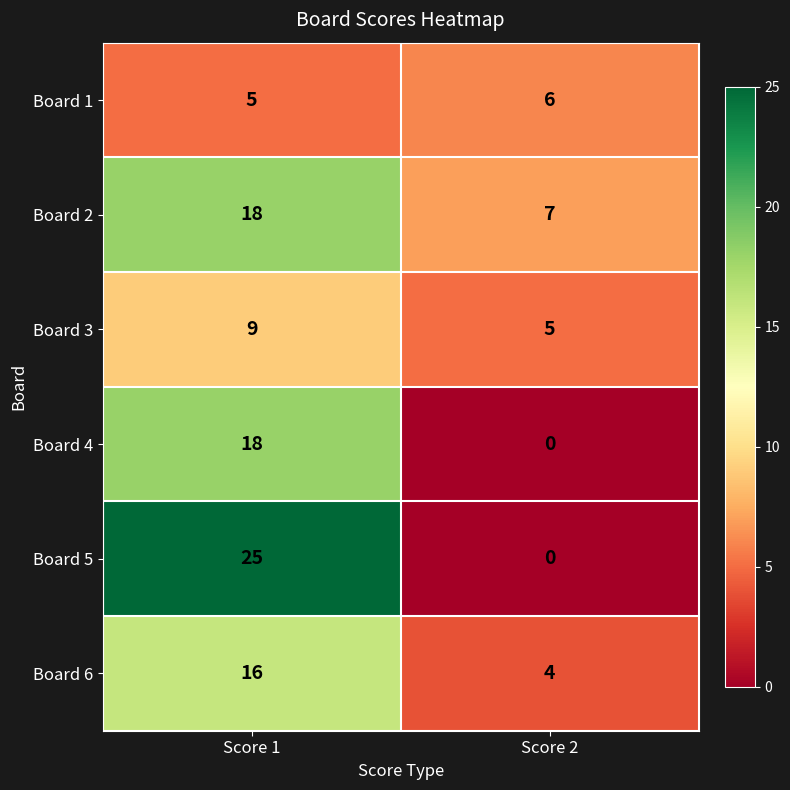

Count the number of data series in this chart.

6